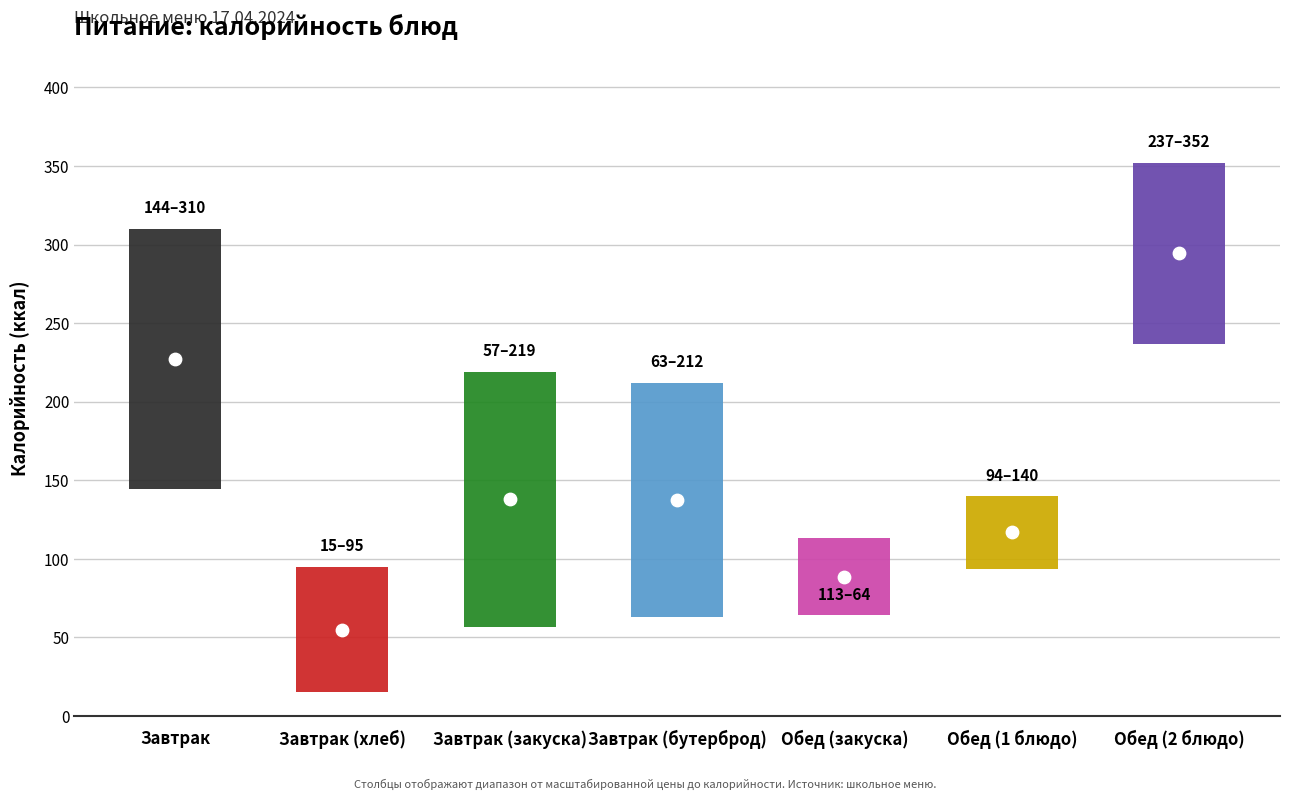

Which series contains the highest Y value?

Калорийность